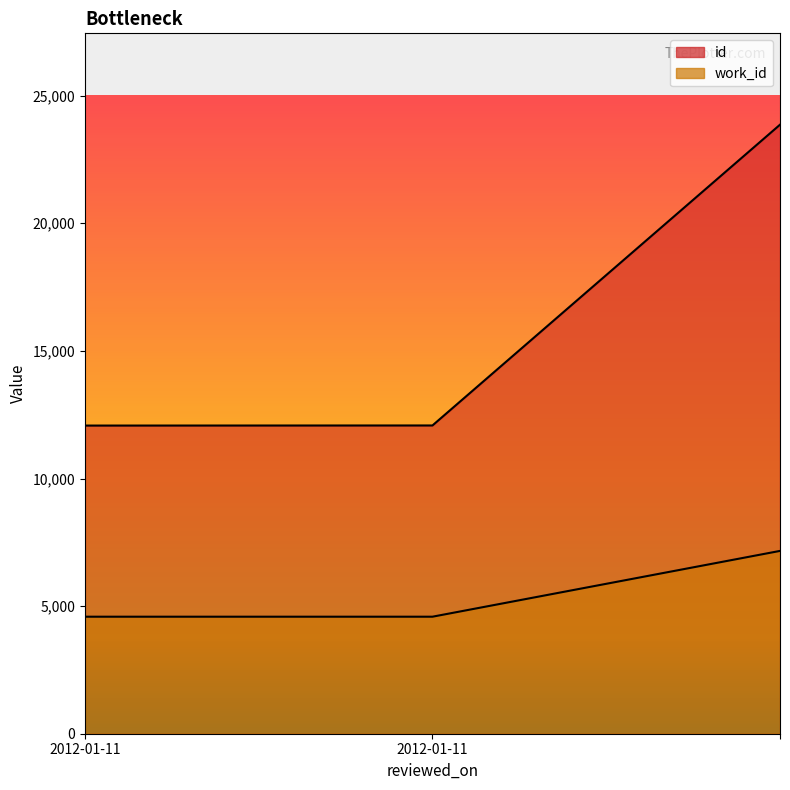

List the series in order of their overall mean, highest first.

id, work_id